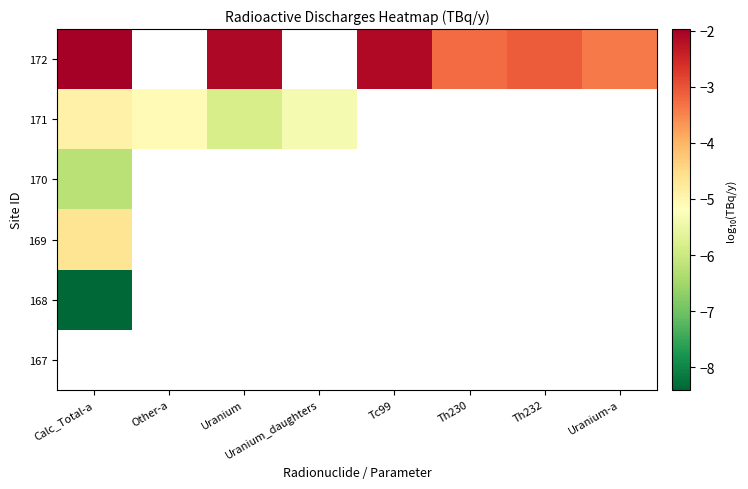

What is the highest value of the 171 series?

-4.9